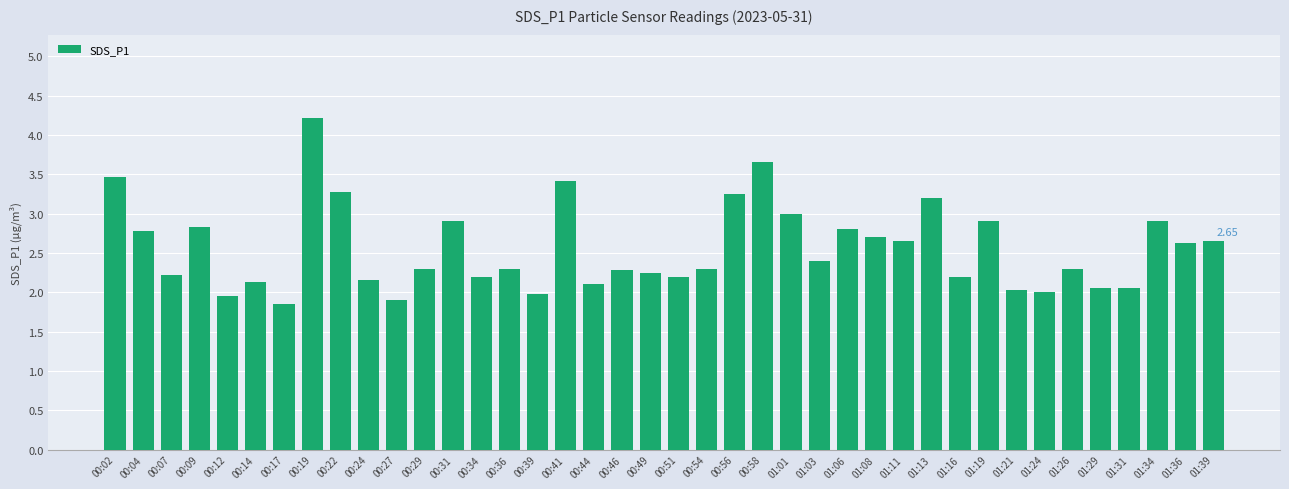

Count the number of categories in the chart.

40